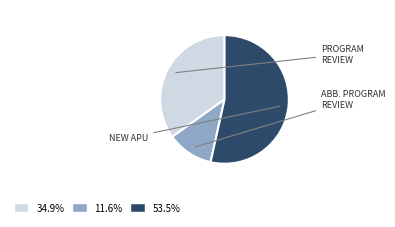

Does any single category account for the majority?

Yes